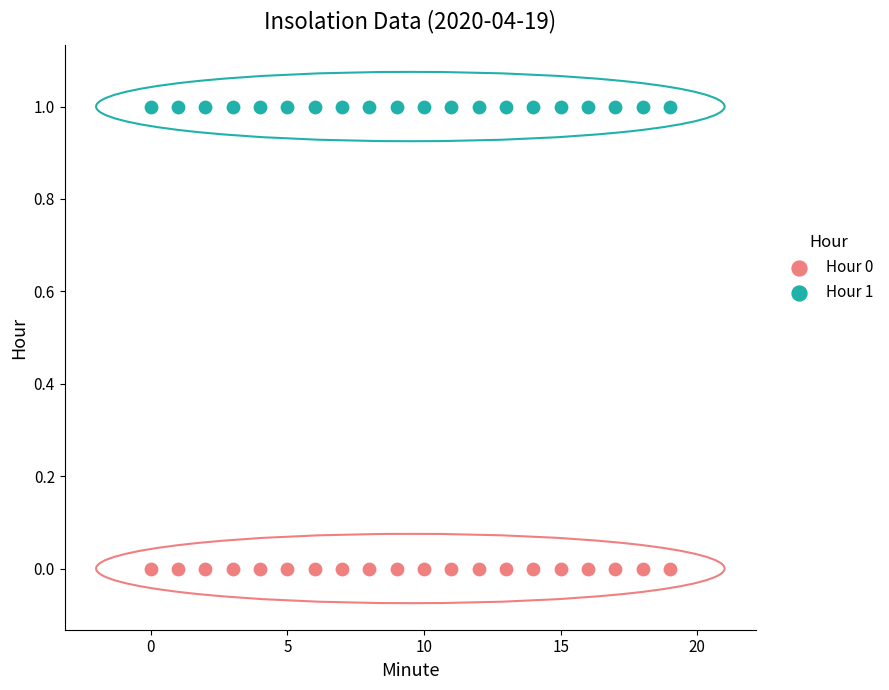

Which series reaches the minimum Y coordinate?

Hour 0